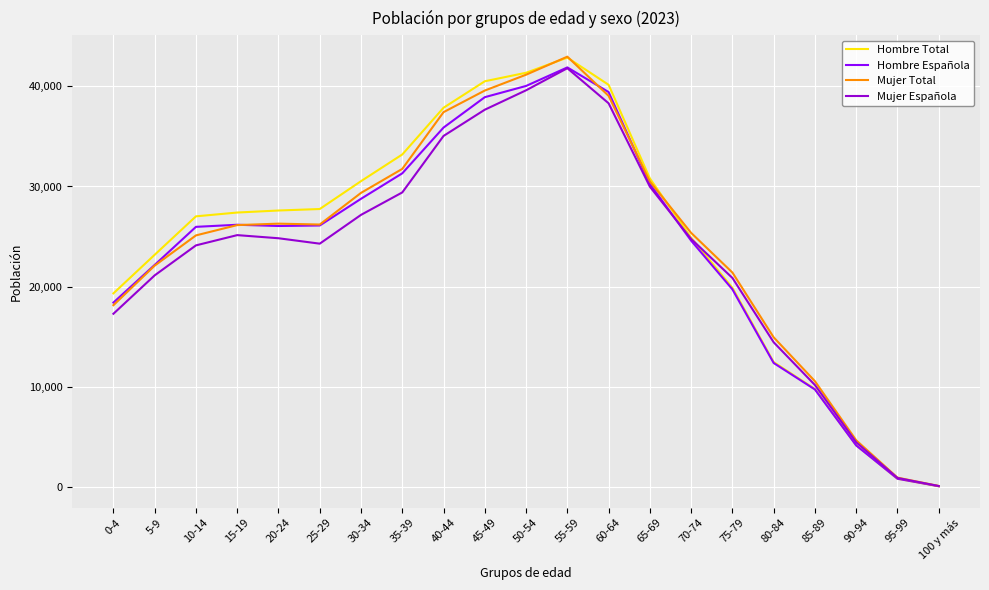

What is the total value across all series at 5-9?

88578